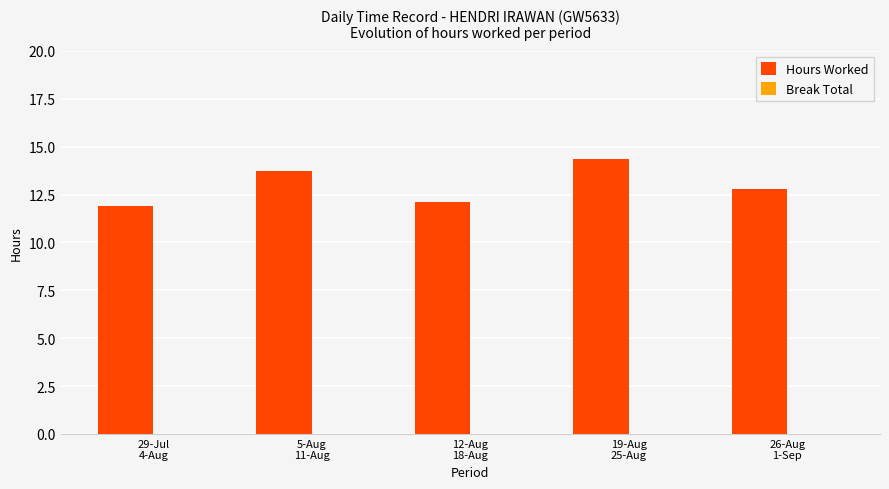

Reading left to right, list all the values displayed in this chart.

11.9	13.7	12.1	14.4	12.8